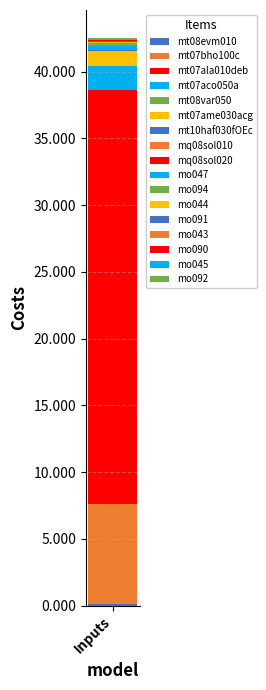

How many categories are shown in the chart?

1